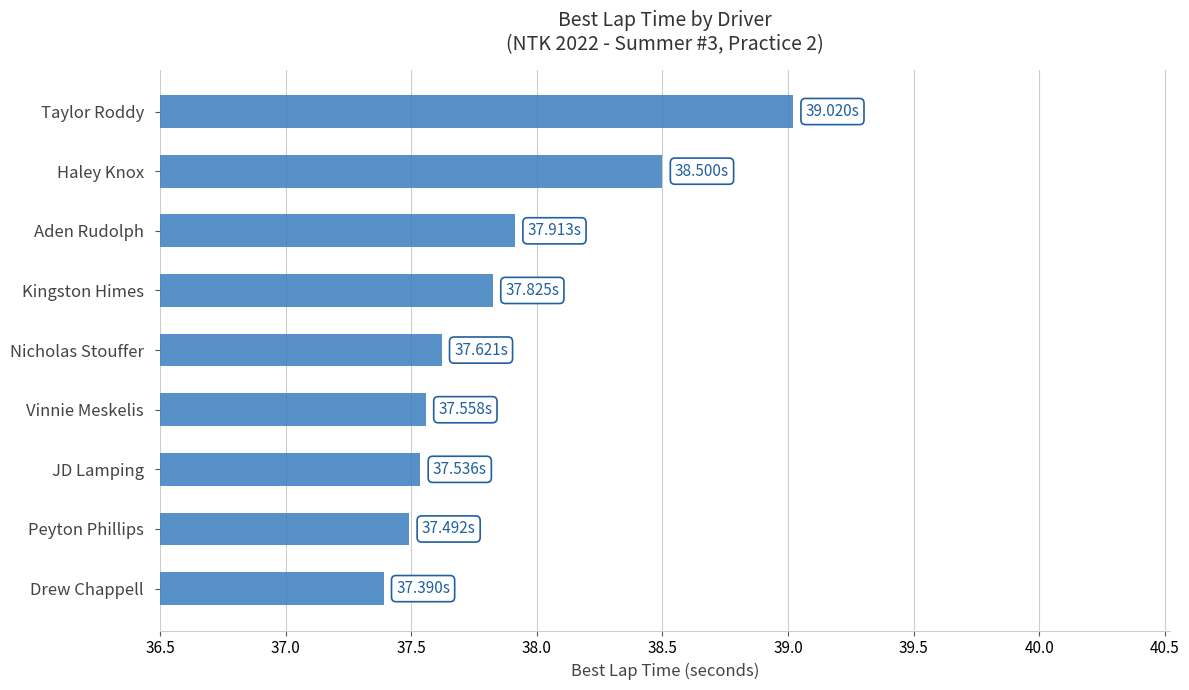

What is the smallest value displayed?

37.4